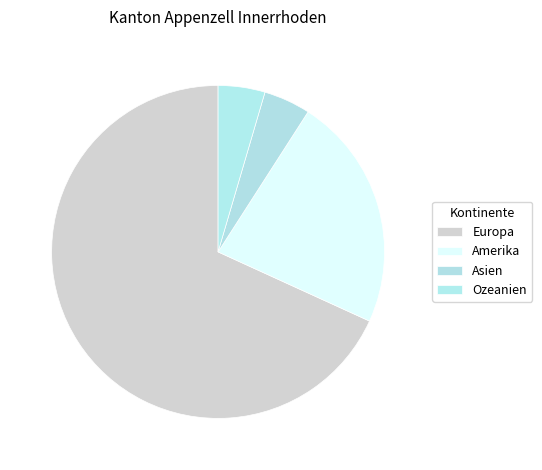

How many segments does this pie chart have?

4